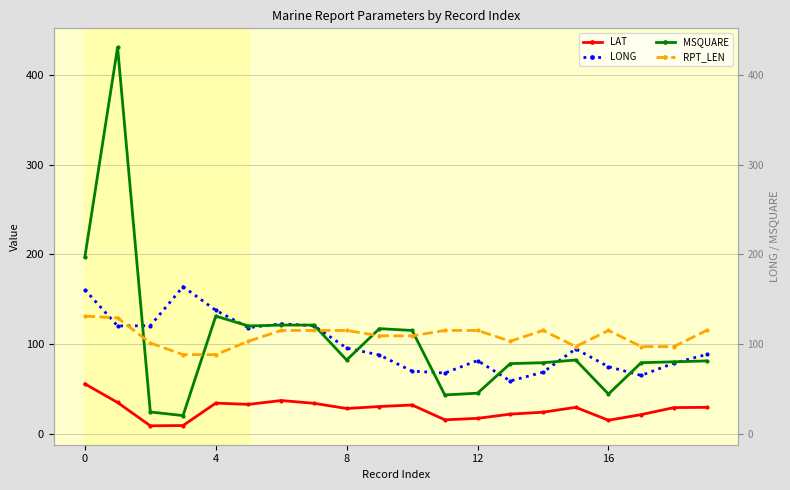

What is the difference between the maximum and minimum values in the LAT series?

46.8